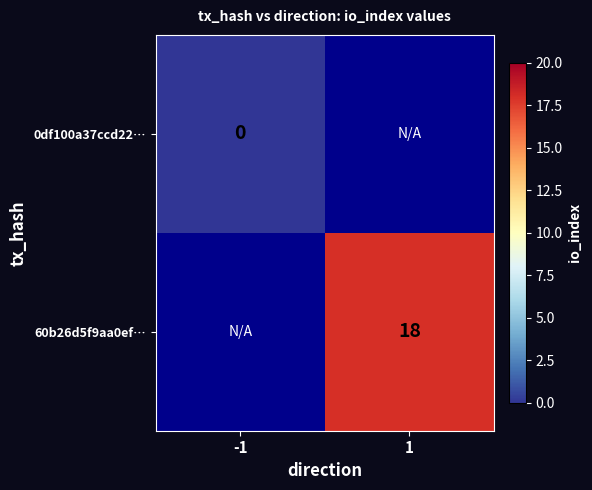

How many data points does each series have?

2